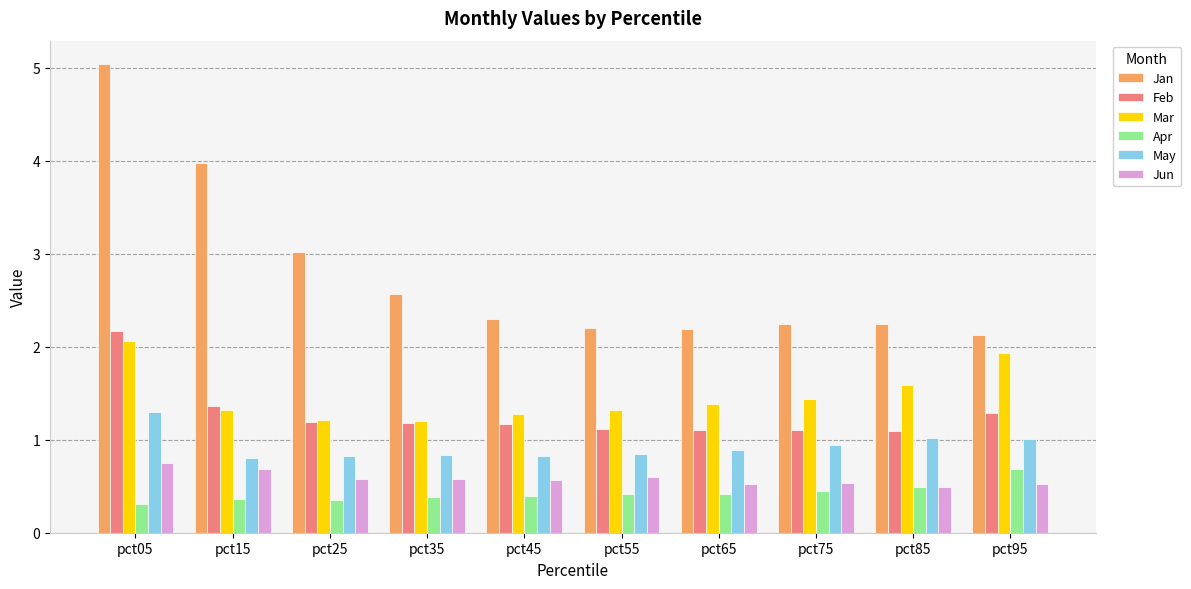

How many bars are there in each group?

6